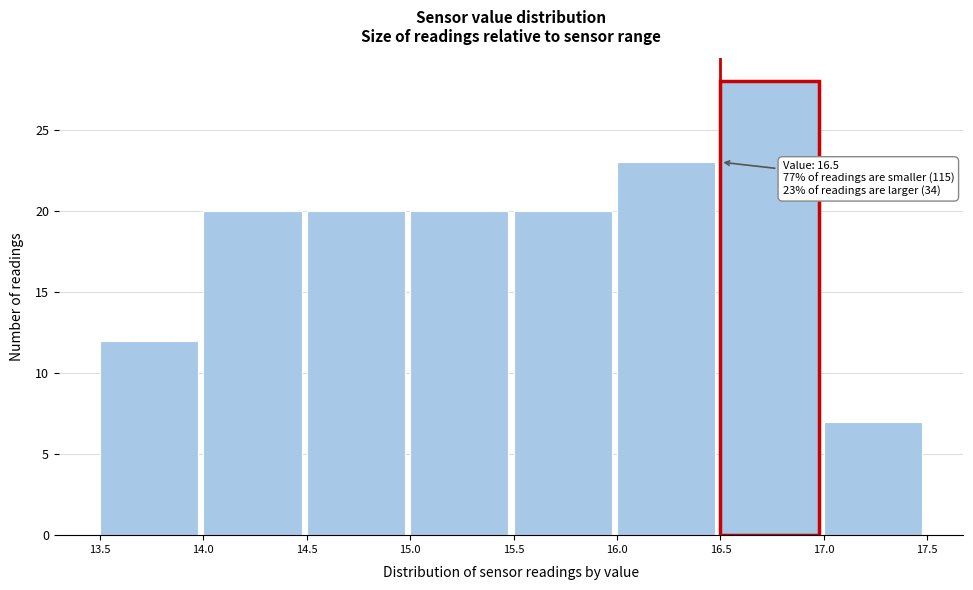

Which range on the x-axis has the tallest bar?

16.5 to 17.0